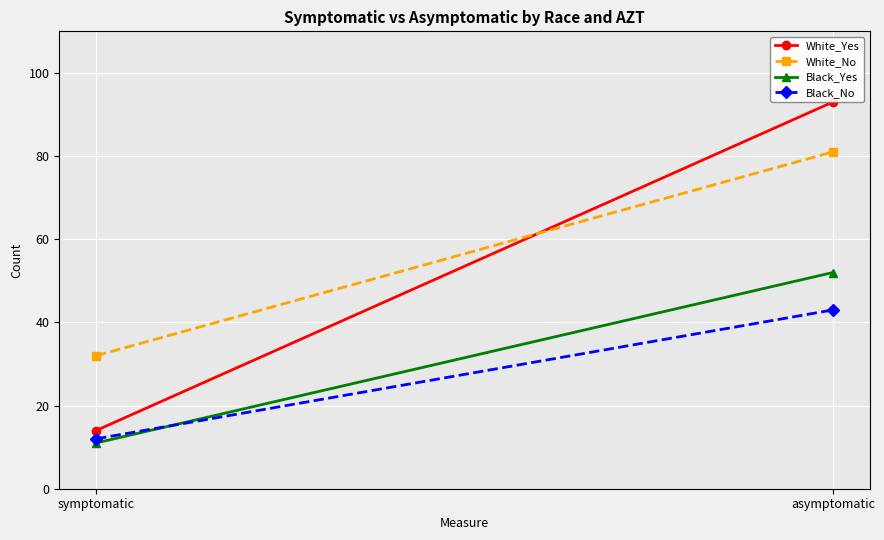

What is the average value of the White_No series?

56